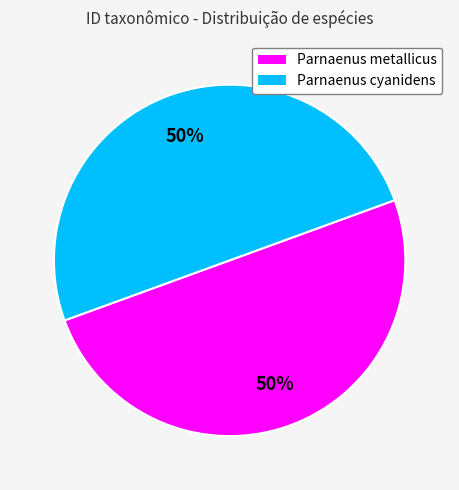

How many slices are in this pie chart?

2